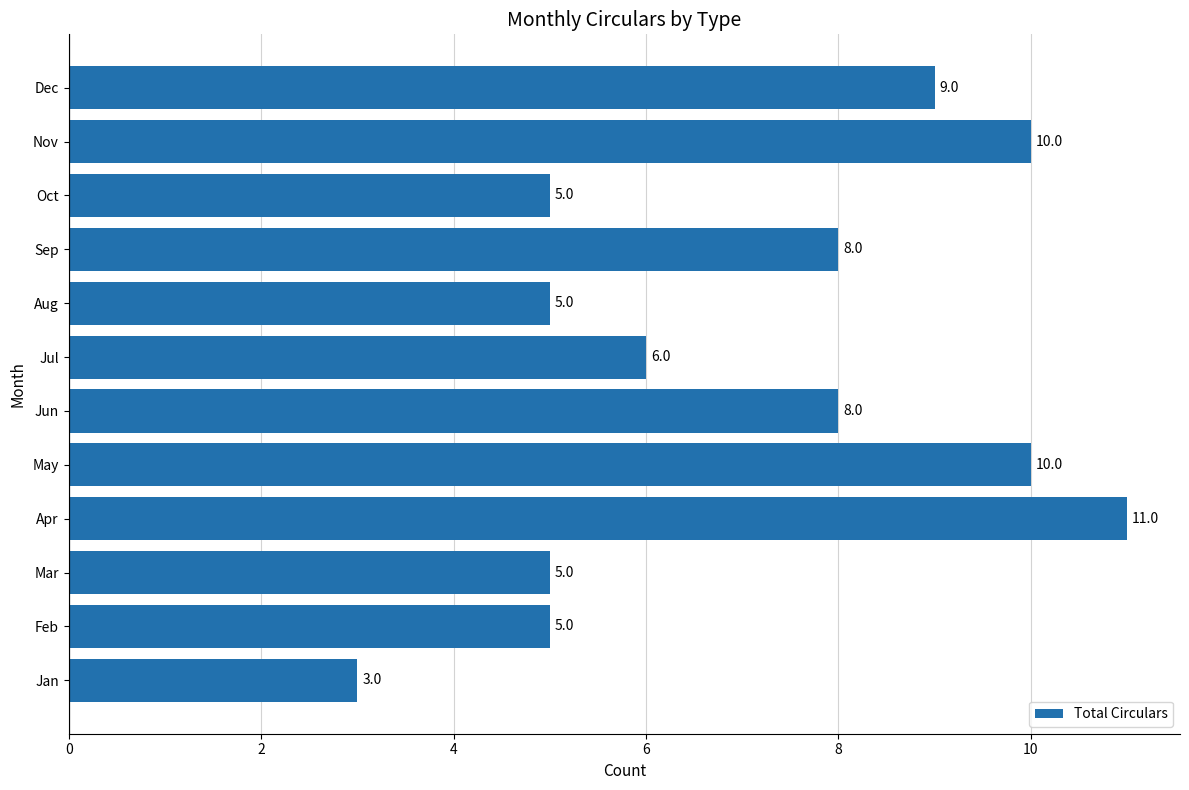

What is the difference between the maximum and minimum values?

8